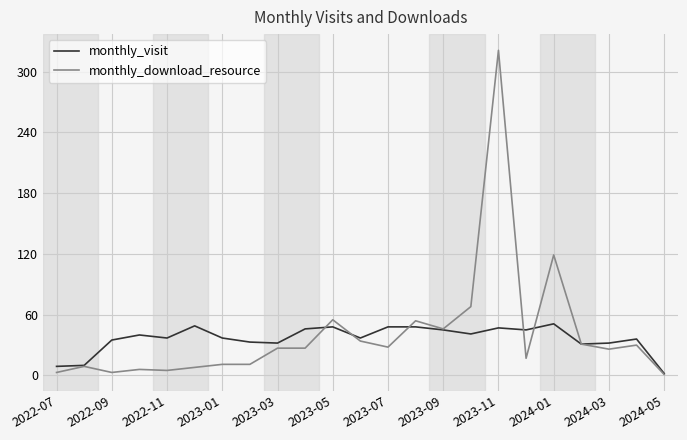

Count the number of data series in this chart.

2